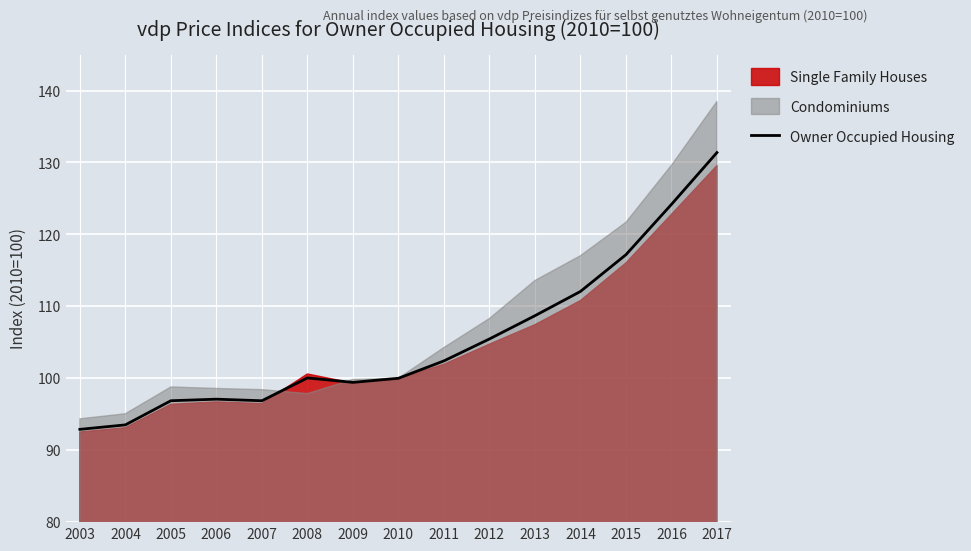

Is it true that Owner Occupied Housing equals 100.0 at 2010?

True